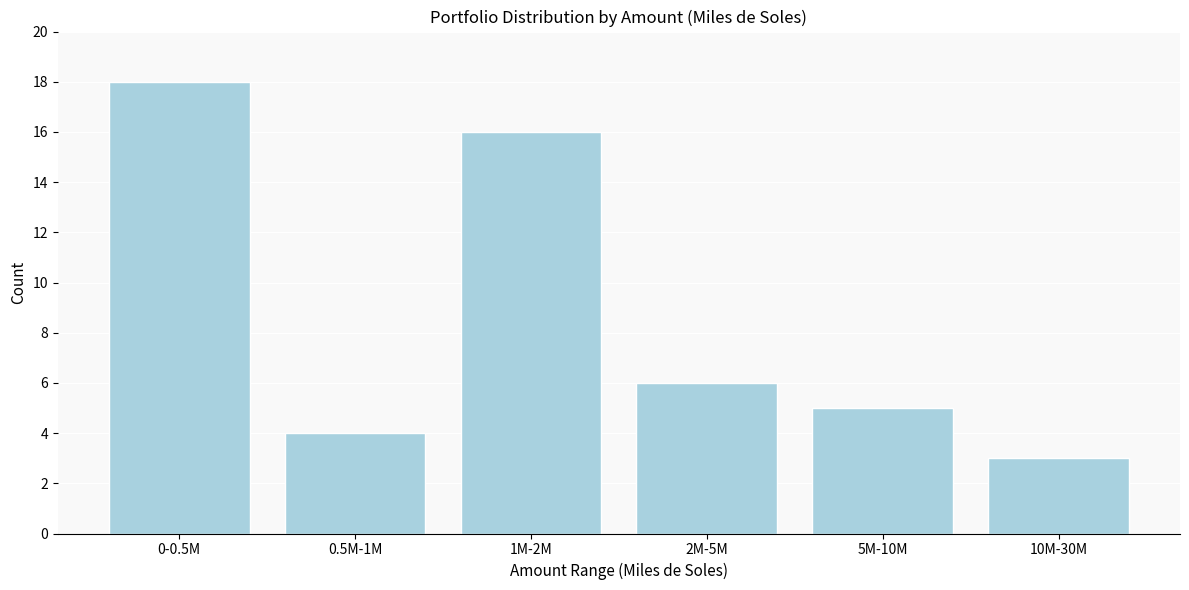

Reading right to left, transcribe all the data shown in this chart.

3	5	6	16	4	18